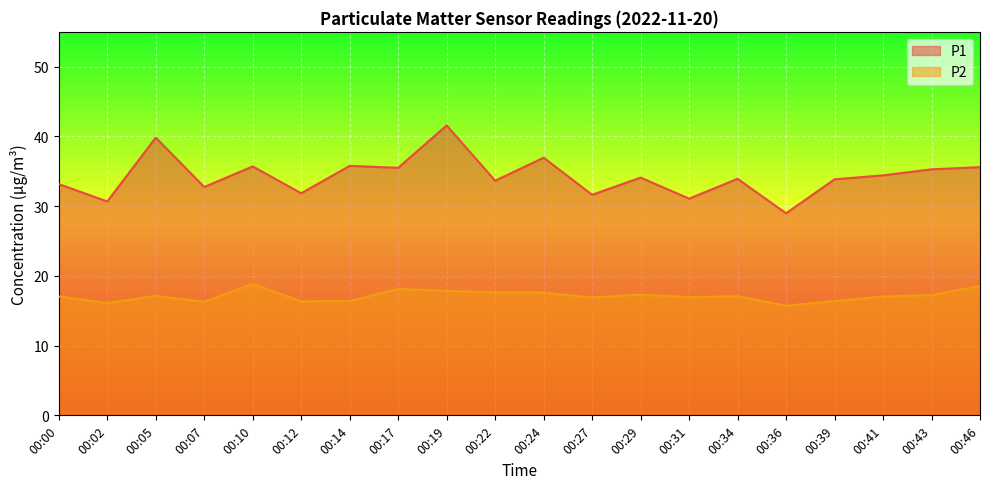

List the labels in order of P2 value, smallest first.

00:36, 00:02, 00:07, 00:12, 00:39, 00:14, 00:27, 00:31, 00:00, 00:41, 00:34, 00:05, 00:43, 00:29, 00:24, 00:22, 00:19, 00:17, 00:46, 00:10